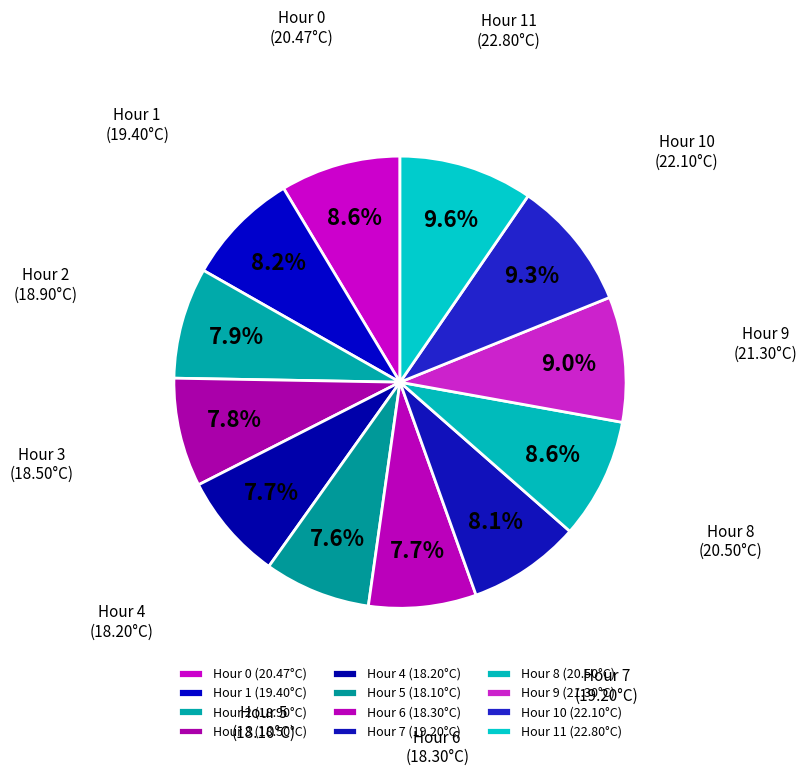

The Hour 11 slice represents 1% of the pie. True or false?

False